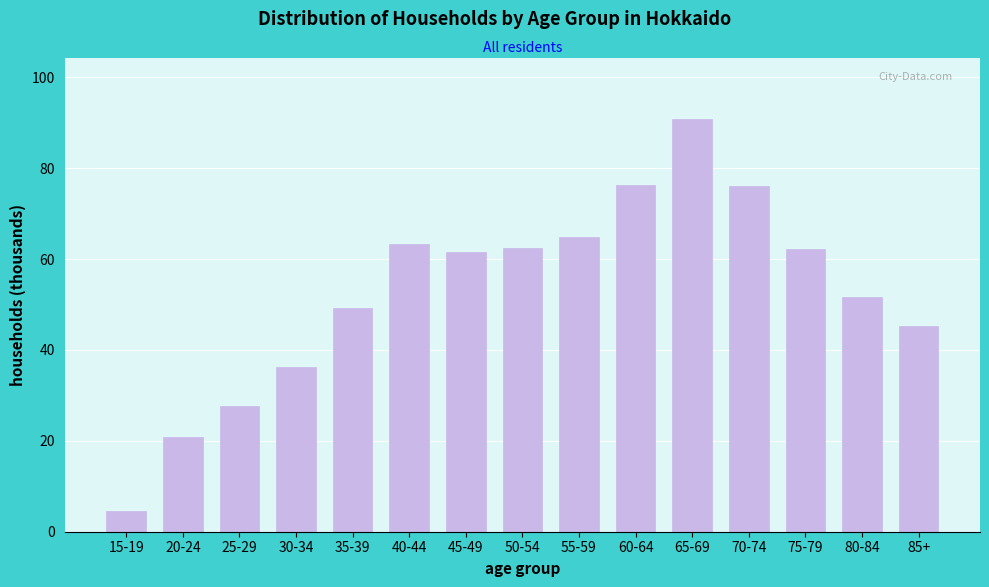

What is the label of the 9th bar from the left?

55-59